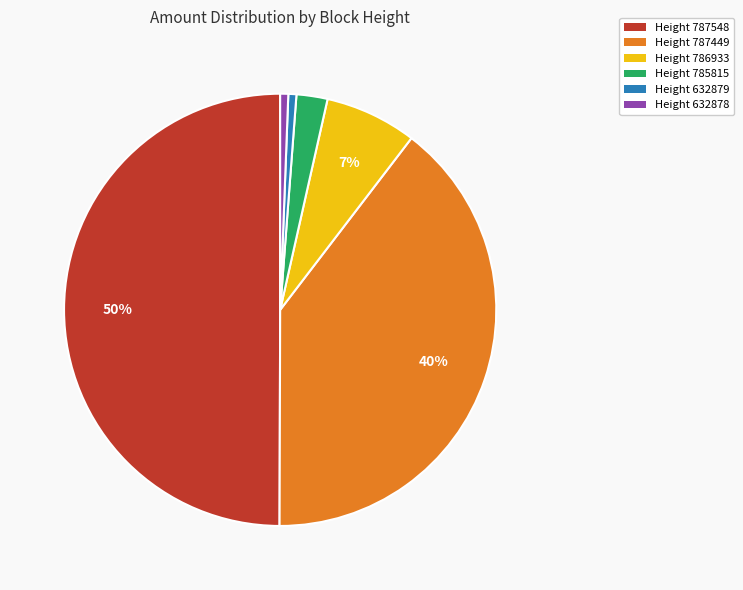

To the nearest percent, what is the average slice percentage?

17%